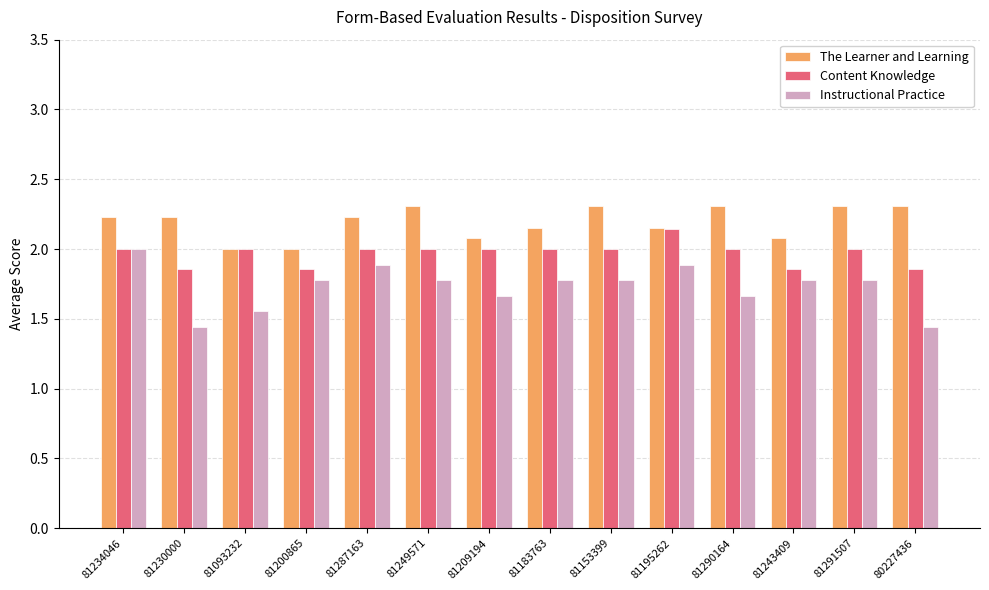

How many groups of bars are there?

14